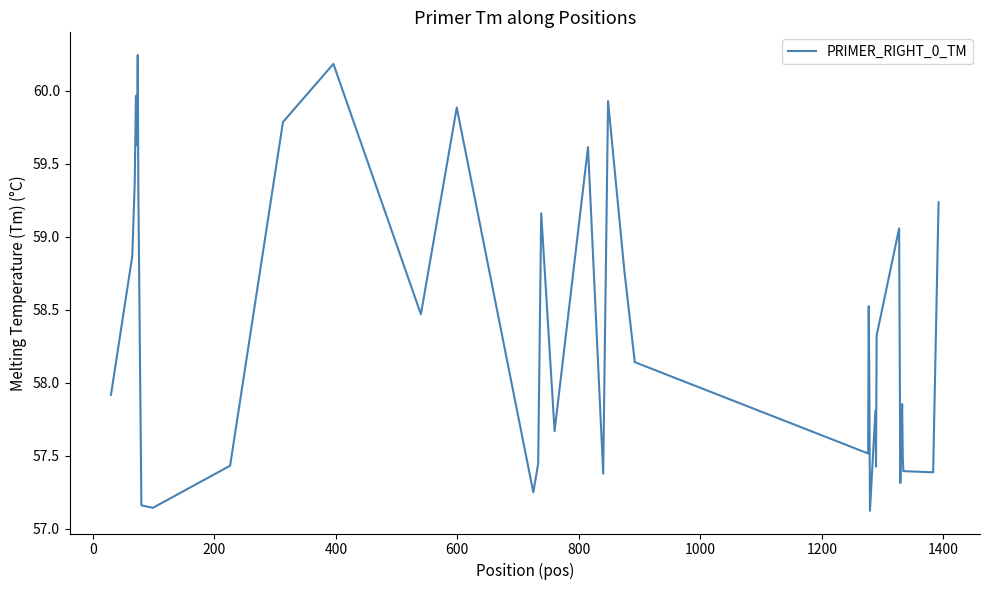

What is the difference between the maximum and minimum values?

3.1